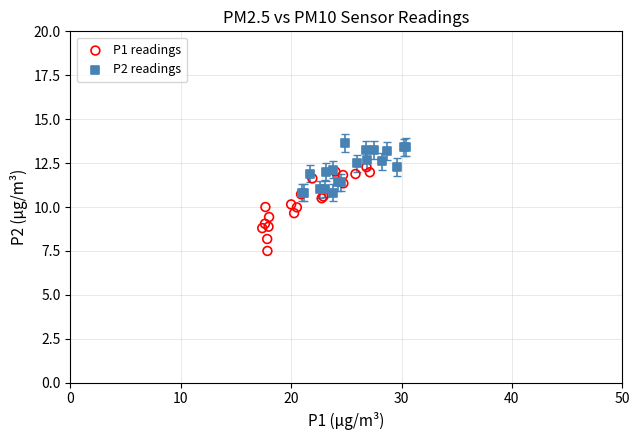

Which series contains the lowest Y value?

P1 readings